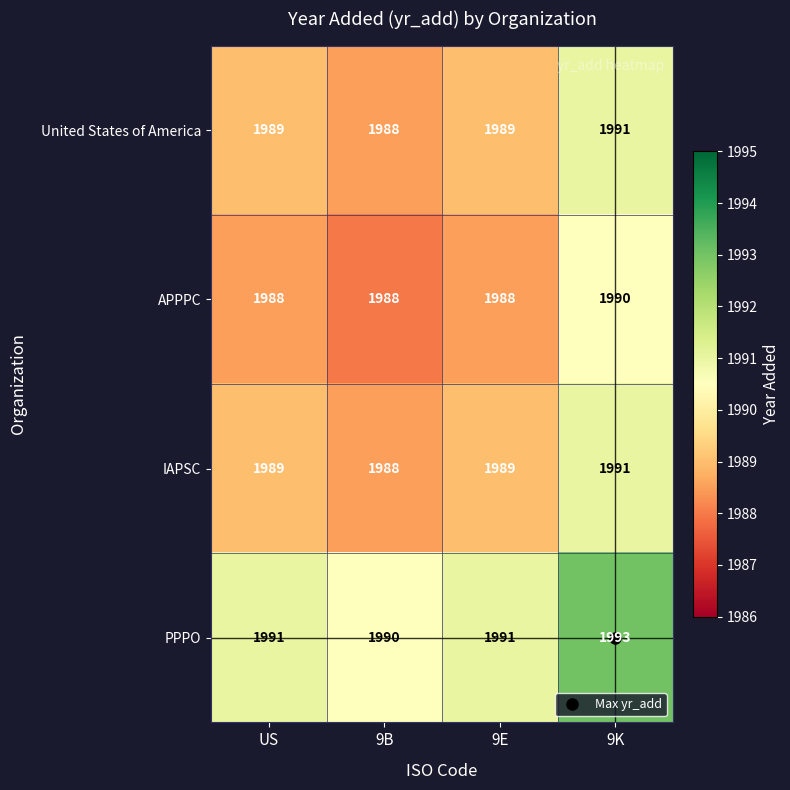

Count the number of data series in this chart.

4